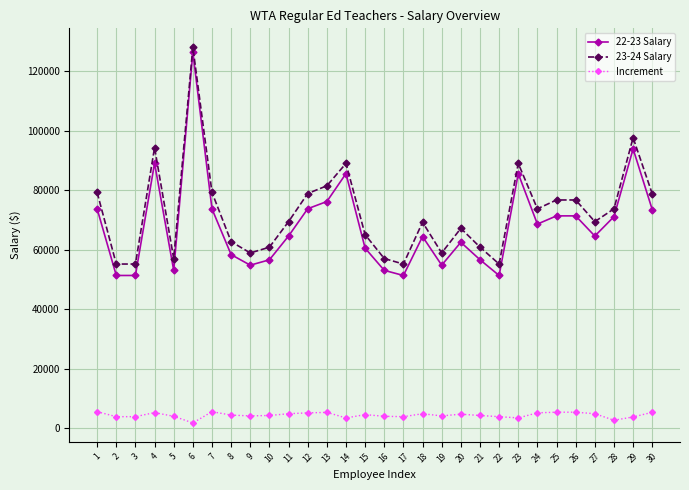

How many data points does each series have?

30